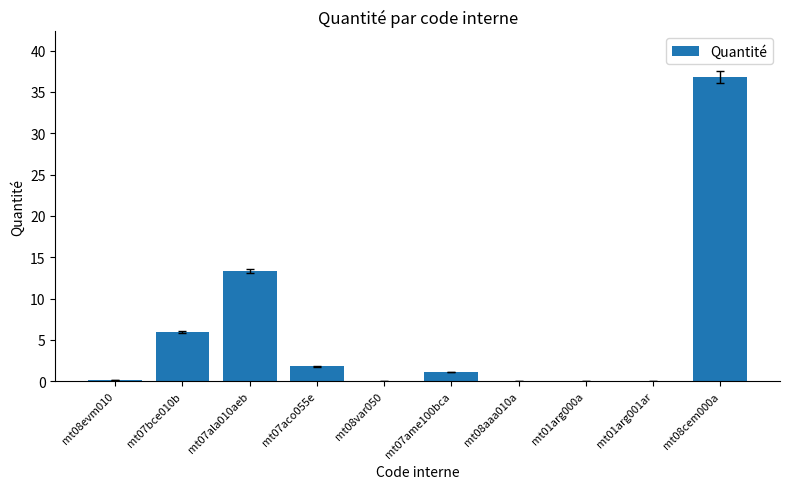

Which category has the highest value across all series?

mt08cem000a